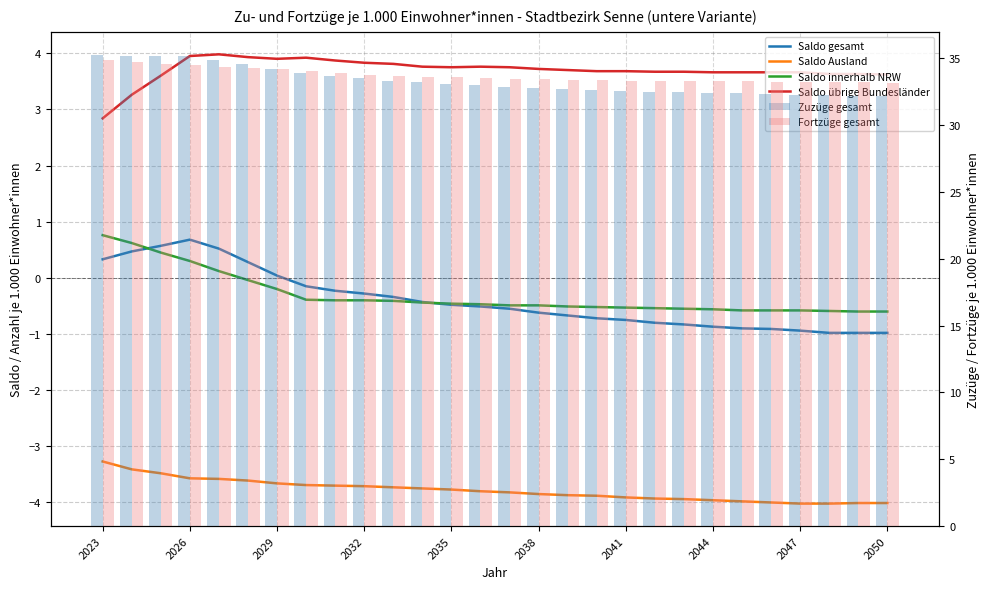

Rank the series by their maximum value, from lowest to highest.

Saldo Ausland, Saldo gesamt, Saldo innerhalb NRW, Saldo übrige Bundesländer, Fortzüge gesamt, Zuzüge gesamt